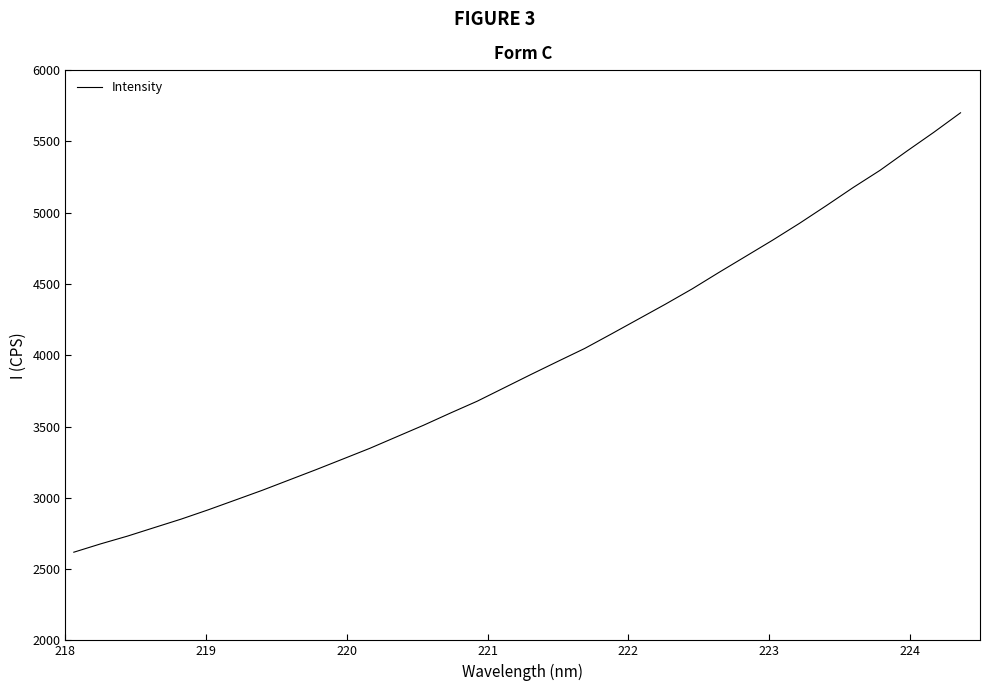

What is the minimum value shown in the chart?

2618.4